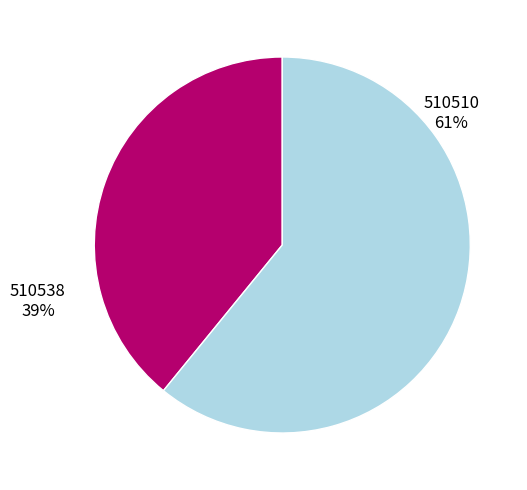

To the nearest percent, what is the combined percentage of 510538 and 510510?

100%